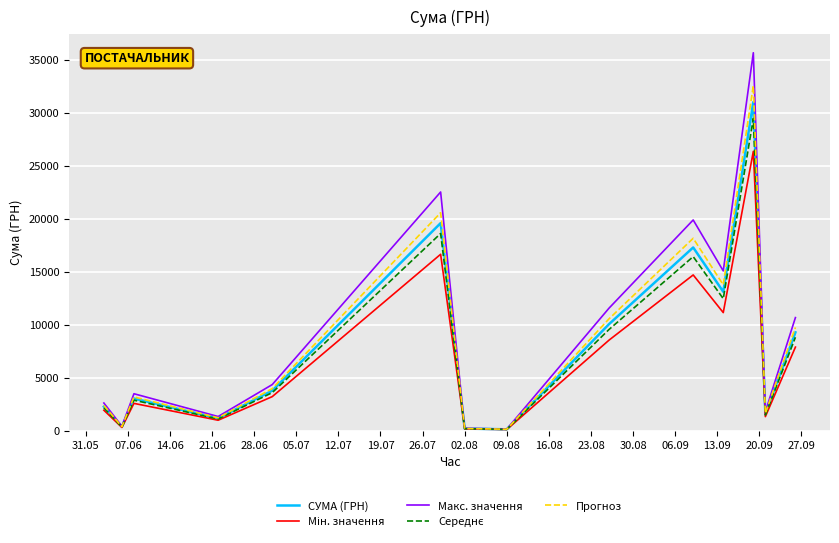

Which series has the largest range (max minus min)?

Макс. значення